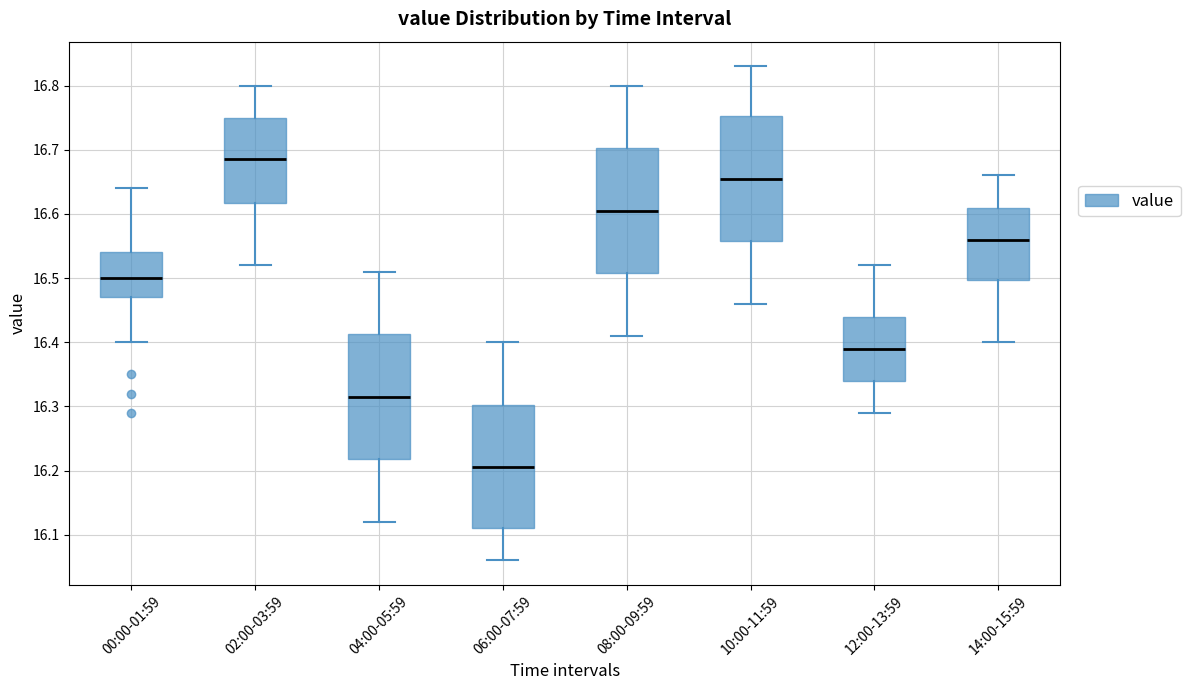

Which box has the lowest median line?

06:00-07:59